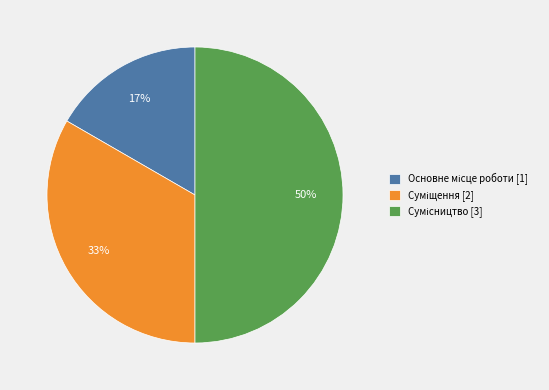

To the nearest percent, what is the average slice percentage?

33%